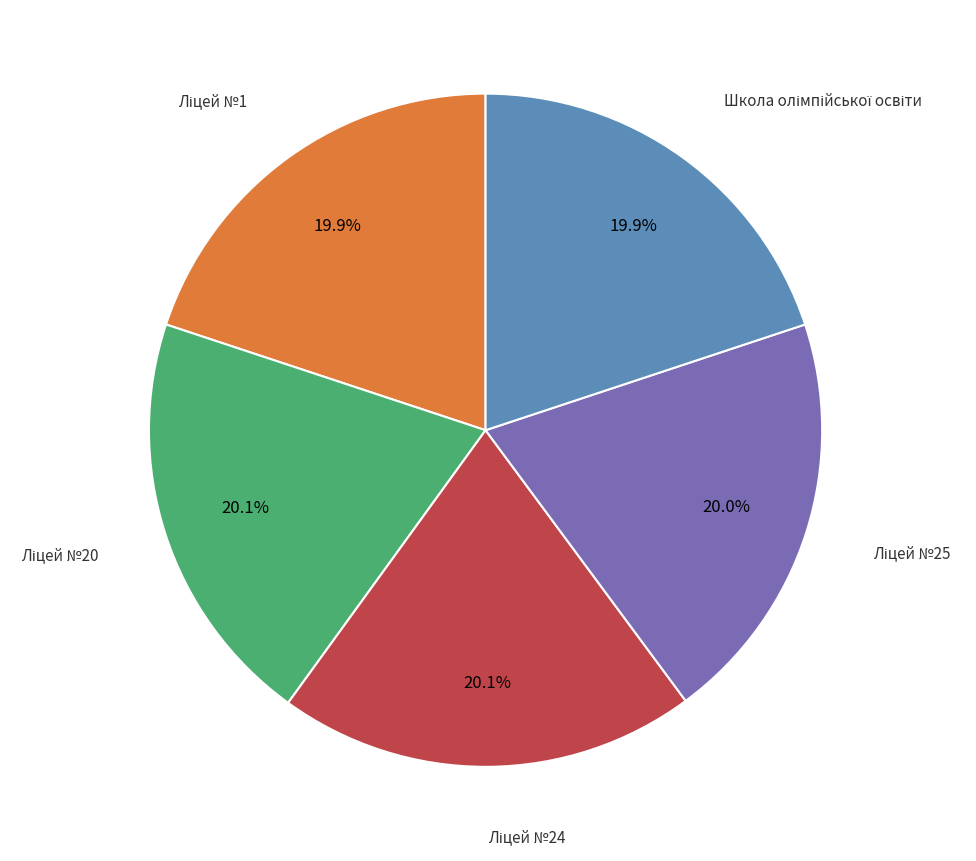

Is there a majority slice in this chart?

No